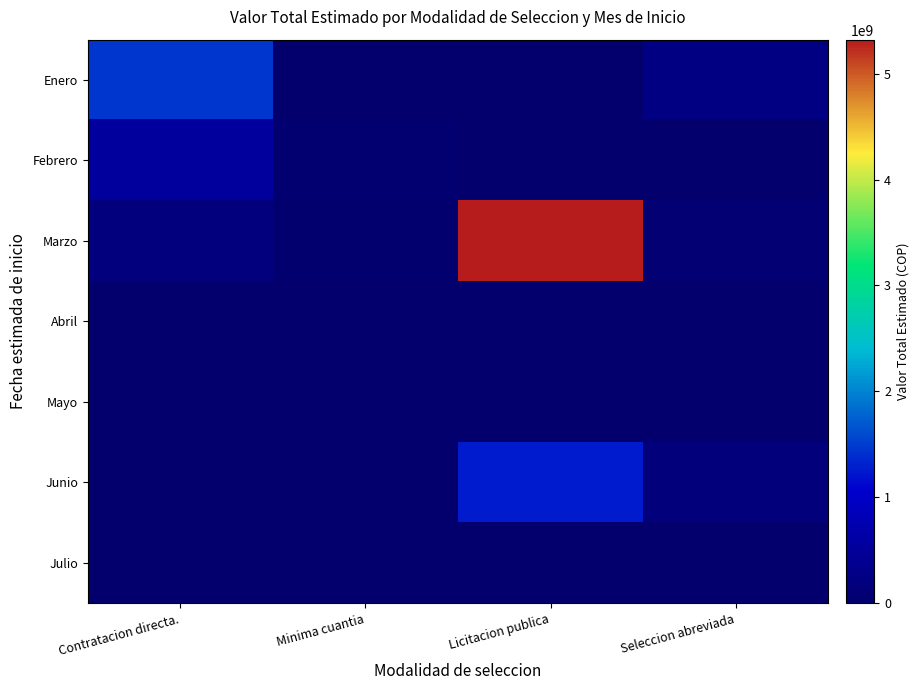

Reading left to right, extract all data points from this chart.

Enero: Contratacion directa.=1447393244	Minima cuantia=0	Licitacion publica=0	Seleccion abreviada=249000000
Febrero: Contratacion directa.=534064000	Minima cuantia=41982203	Licitacion publica=0	Seleccion abreviada=0
Marzo: Contratacion directa.=184640000	Minima cuantia=22100000	Licitacion publica=5320743814	Seleccion abreviada=66000000
Abril: Contratacion directa.=0	Minima cuantia=0	Licitacion publica=0	Seleccion abreviada=0
Mayo: Contratacion directa.=0	Minima cuantia=15000000	Licitacion publica=0	Seleccion abreviada=0
Junio: Contratacion directa.=0	Minima cuantia=0	Licitacion publica=1259904000	Seleccion abreviada=160315947
Julio: Contratacion directa.=0	Minima cuantia=0	Licitacion publica=0	Seleccion abreviada=0